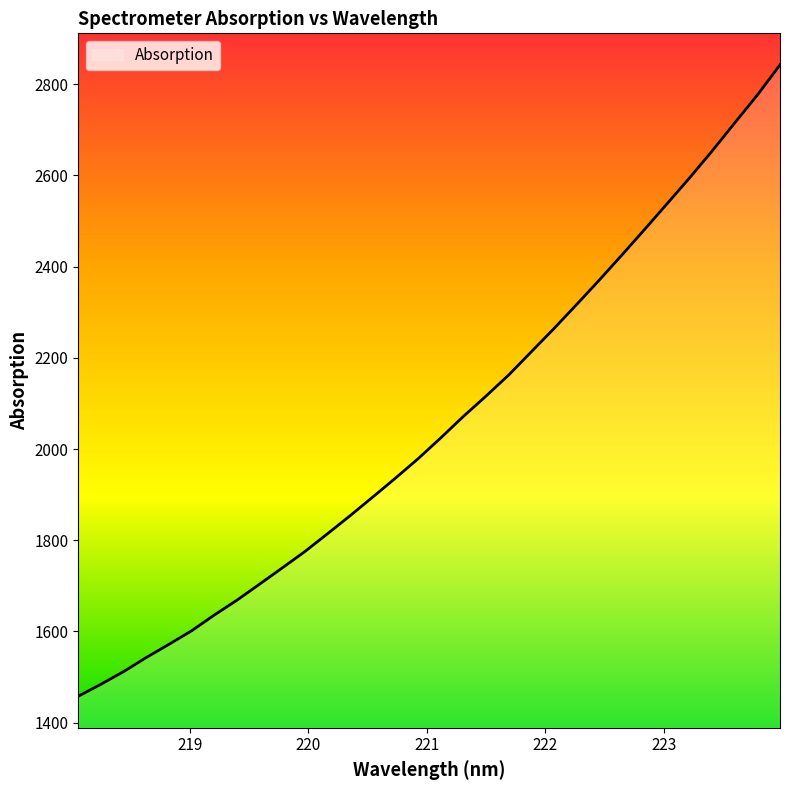

What is the minimum value shown in the chart?

1458.2